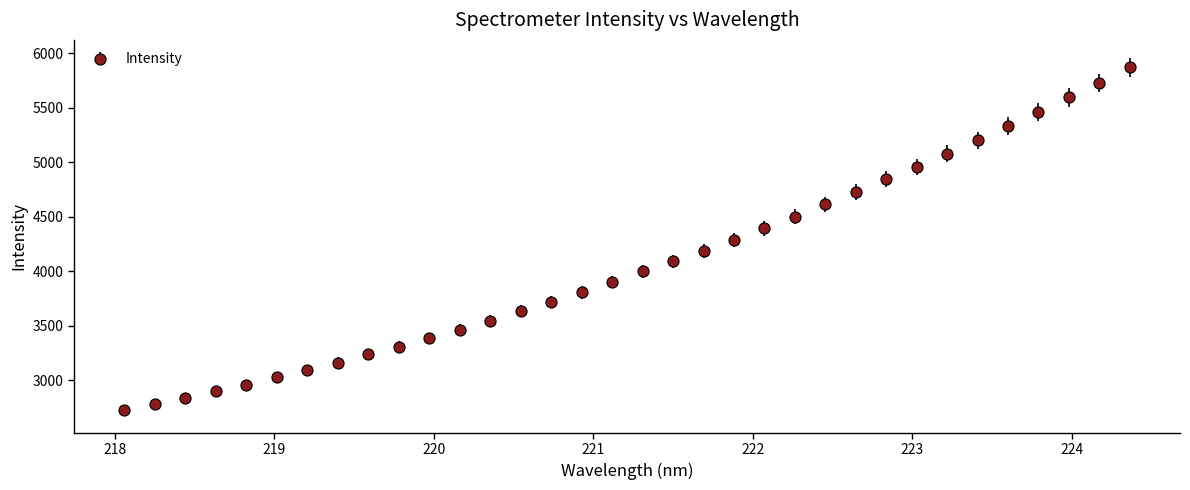

What is the difference between the second highest and minimum values?

3001.4